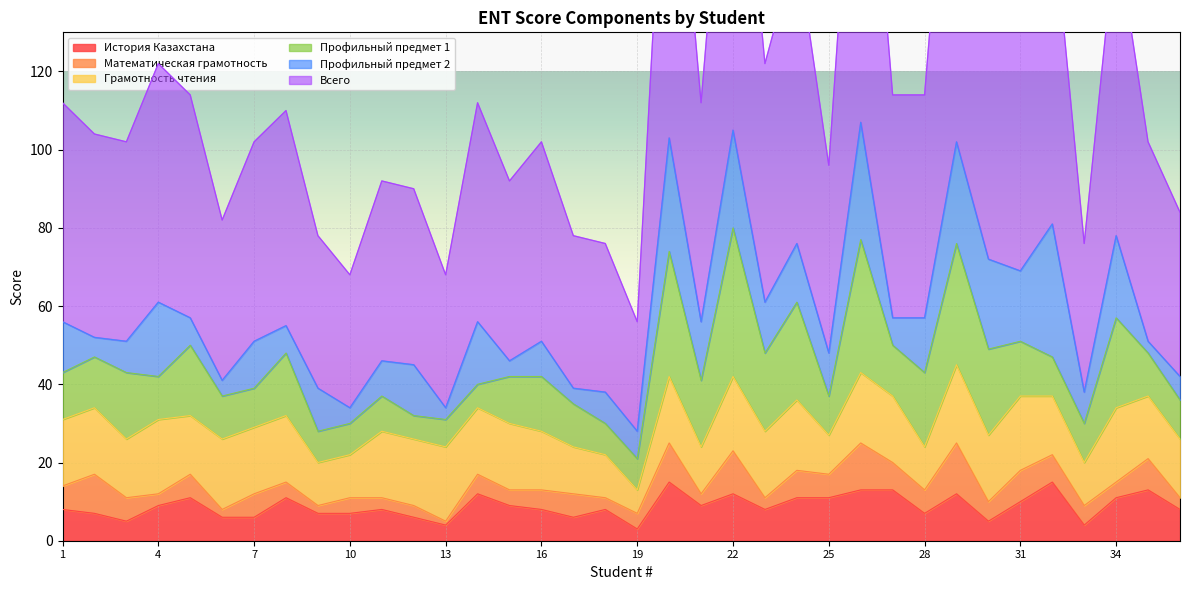

What is the spread (max minus min) of values at 36?

39